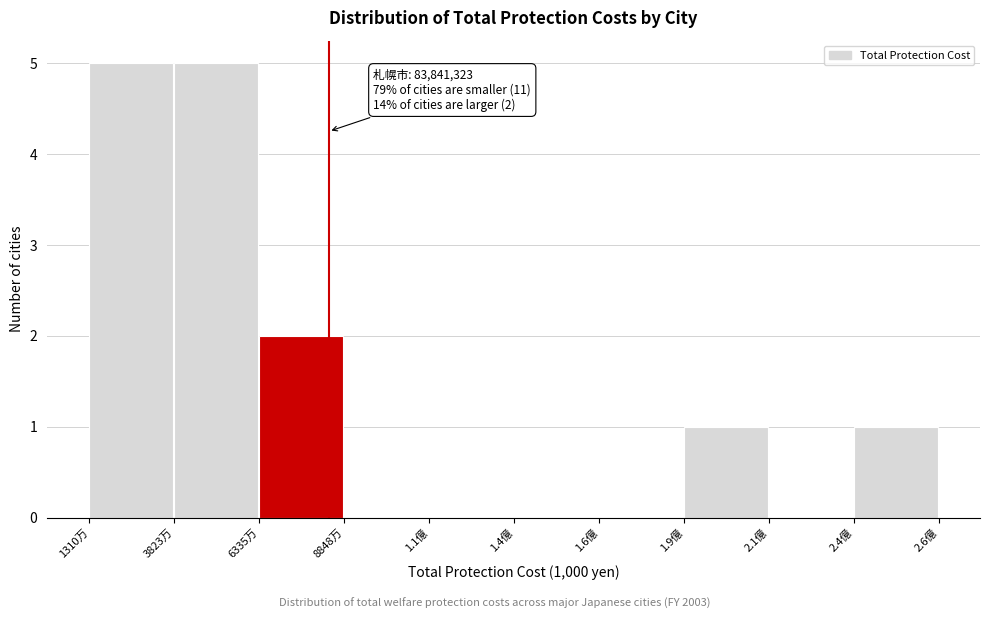

Reading right to left, list all the values displayed in this chart.

2.4億=1	2.1億=0	1.9億=1	1.6億=0	1.4億=0	1.1億=0	8848万=0	6335万=2	3823万=5	1310万=5